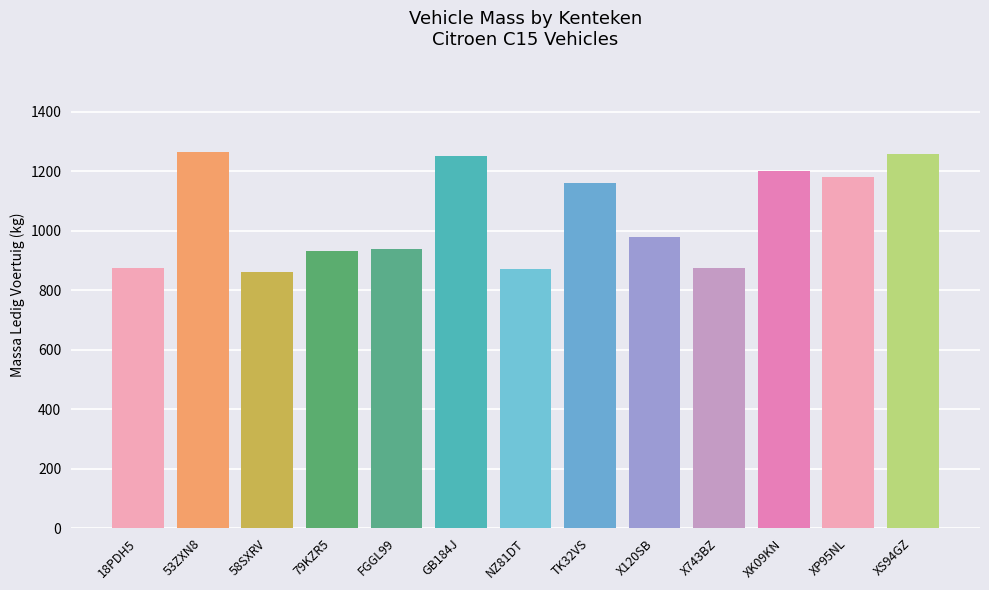

The massa_rijklaar series shows 212 at FGGL99. True or false?

False